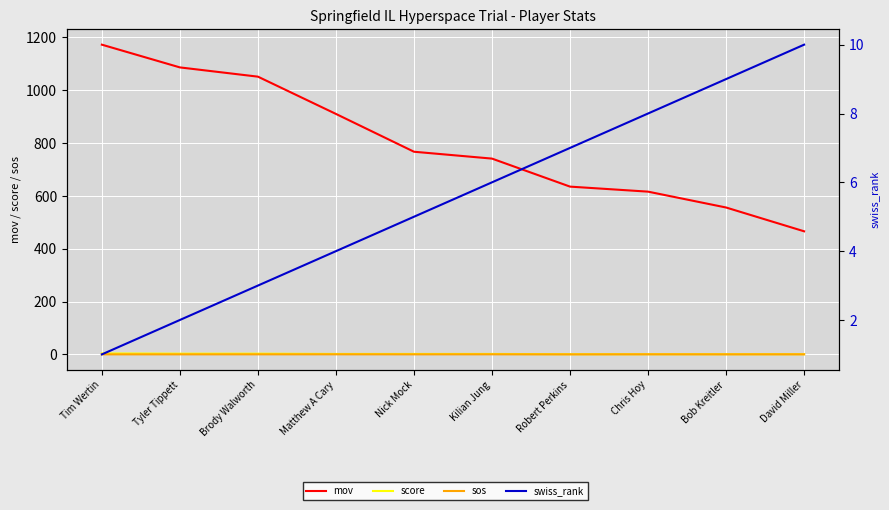

Count the number of data series in this chart.

4